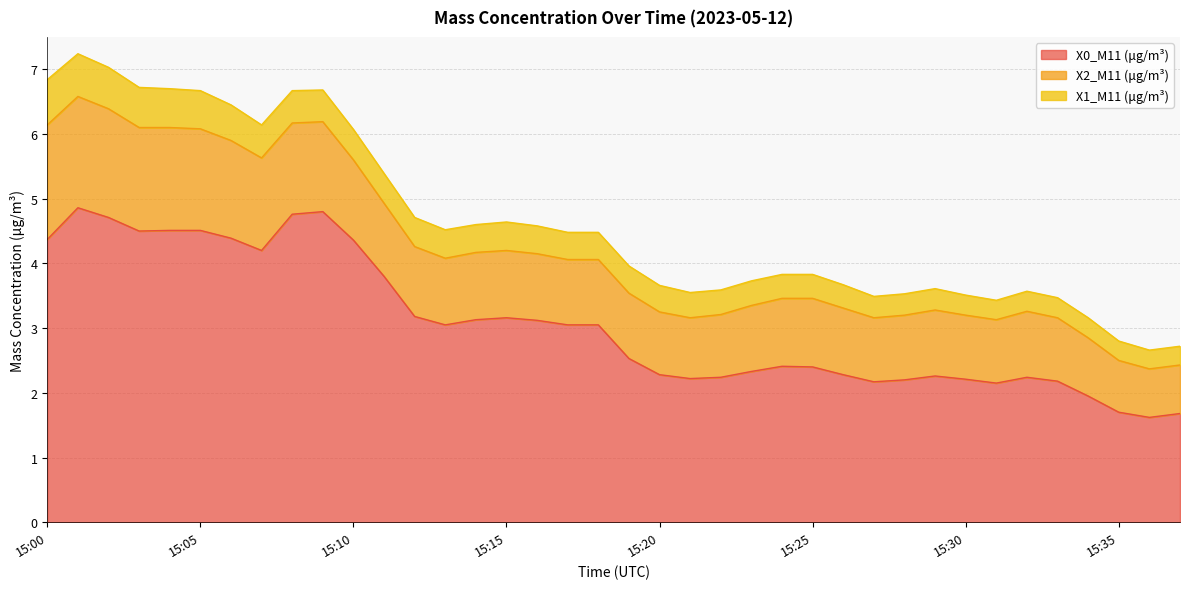

Where is the first local maximum for X0_M11 (μg/m³)?

15:01